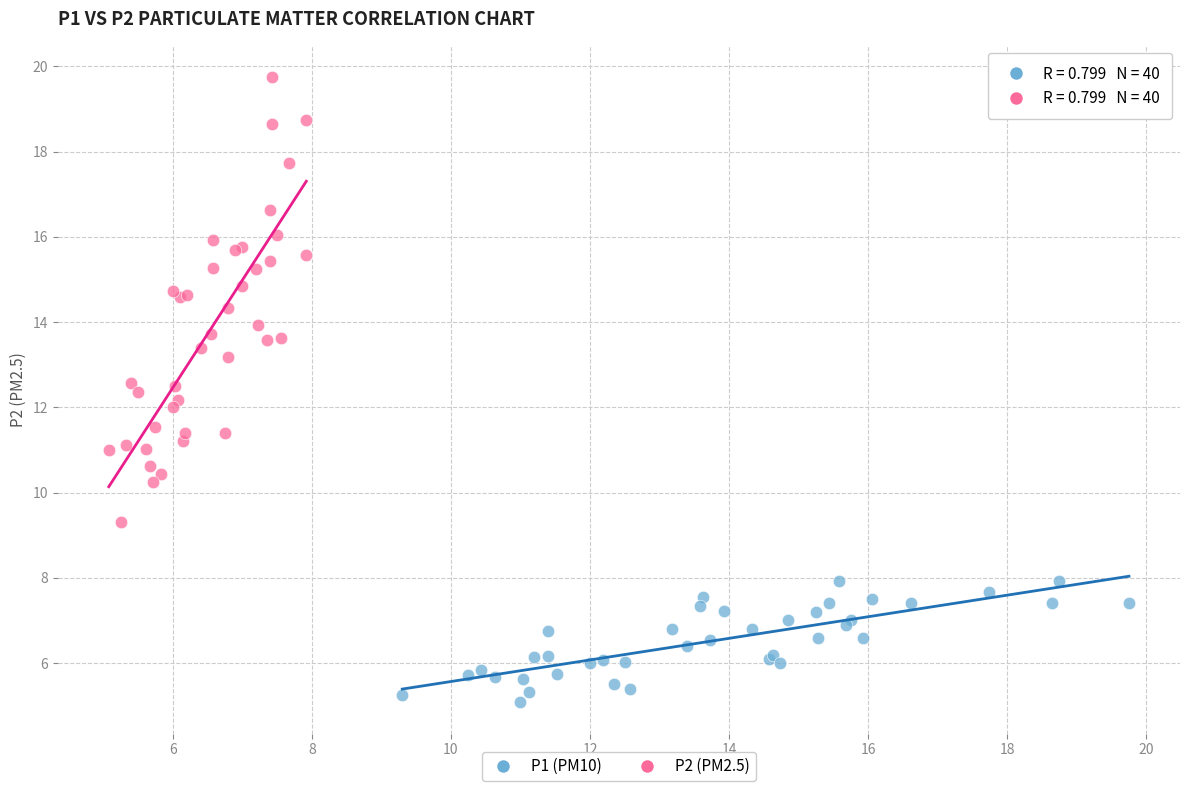

Which series has the widest spread of Y values?

P2 (PM2.5)